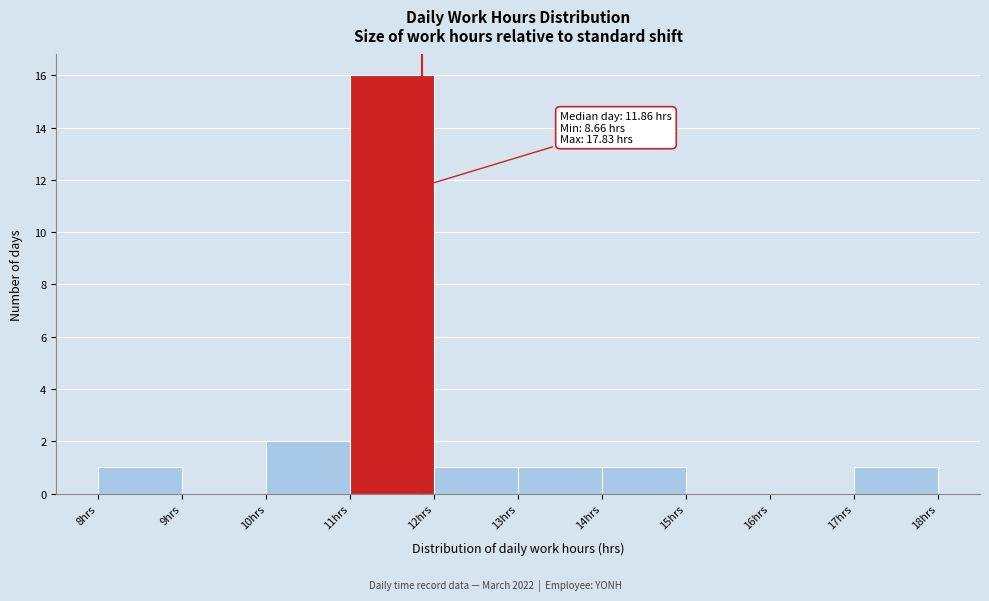

Over which range of the x-axis is the bar tallest?

11 to 12